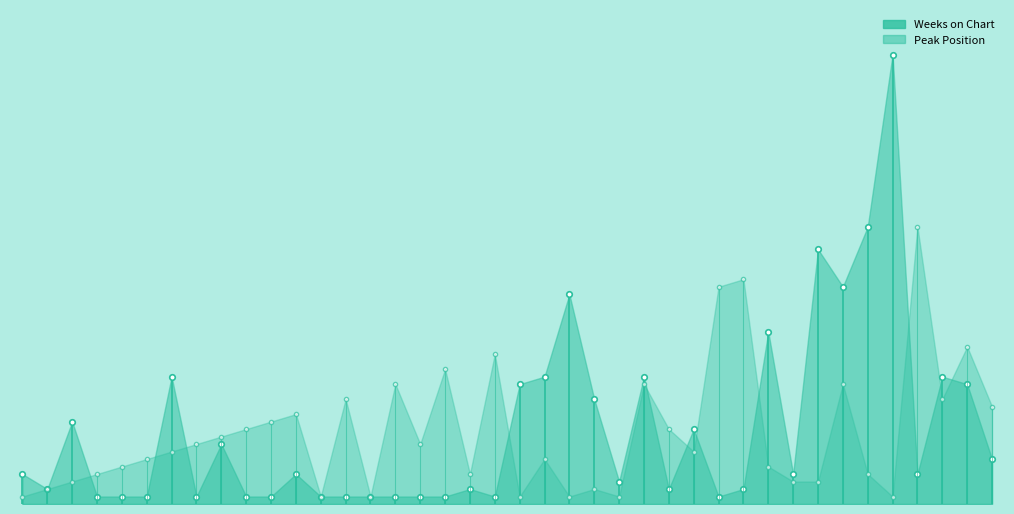

What is the value of the Peak Position point at the 9th from the left?

9